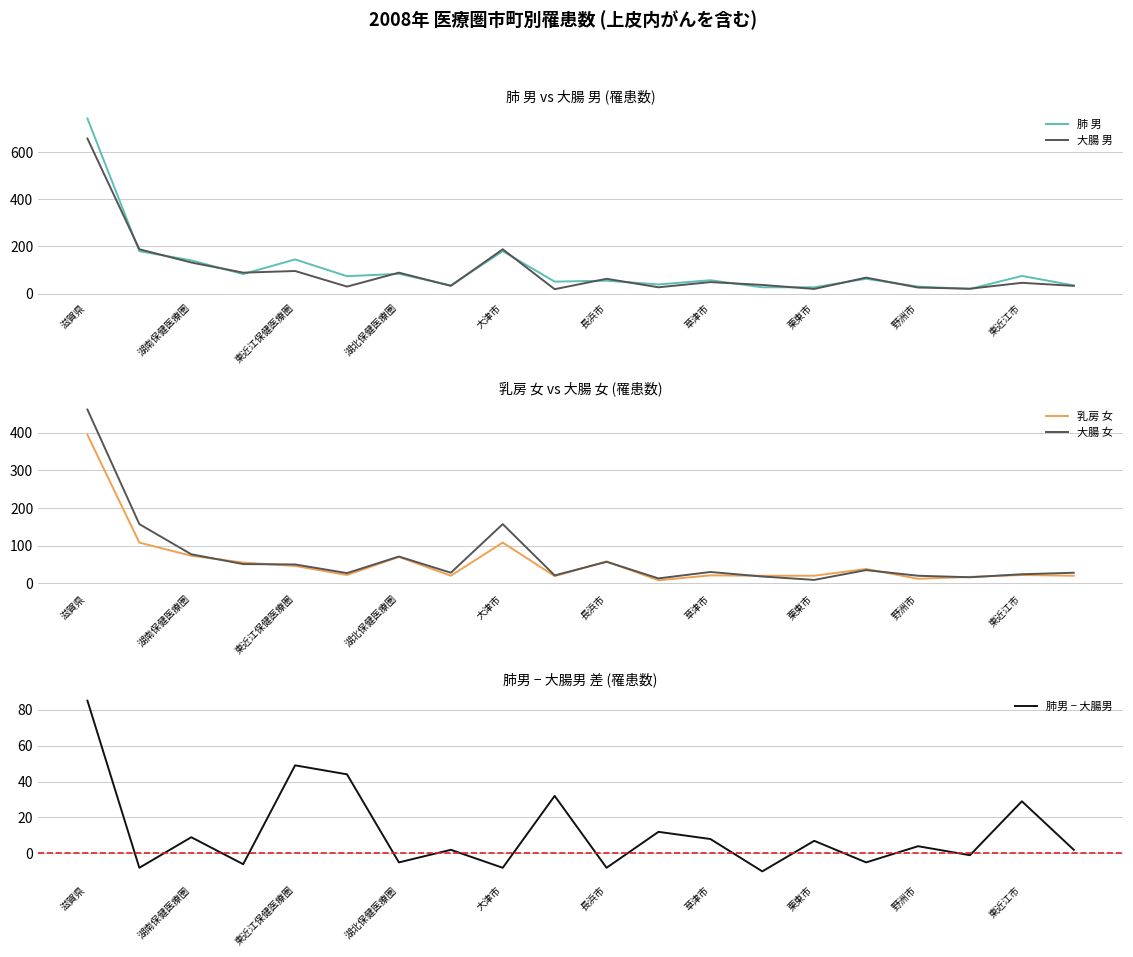

Reading left to right, extract all data points from this chart.

肺 男: 742	180	141	83	145	74	84	35	180	51	55	39	57	27	27	63	30	20	75	35
大腸 男: 657	188	132	89	96	30	89	33	188	19	63	27	49	37	20	68	26	21	46	33
乳房 女: 394	108	73	55	46	22	70	20	108	19	58	8	21	20	20	38	12	17	22	20
大腸 女: 461	157	77	51	50	27	71	28	157	21	57	13	30	18	9	35	20	16	24	28
肺男 − 大腸男: 85	-8	9	-6	49	44	-5	2	-8	32	-8	12	8	-10	7	-5	4	-1	29	2